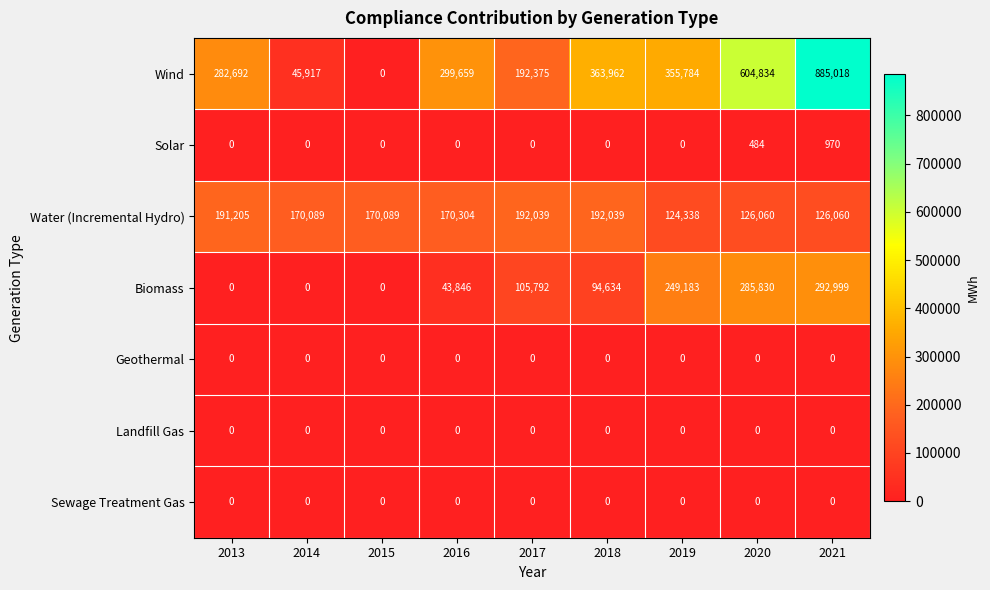

Is it true that Water (Incremental Hydro) equals 126060 at 2020?

True